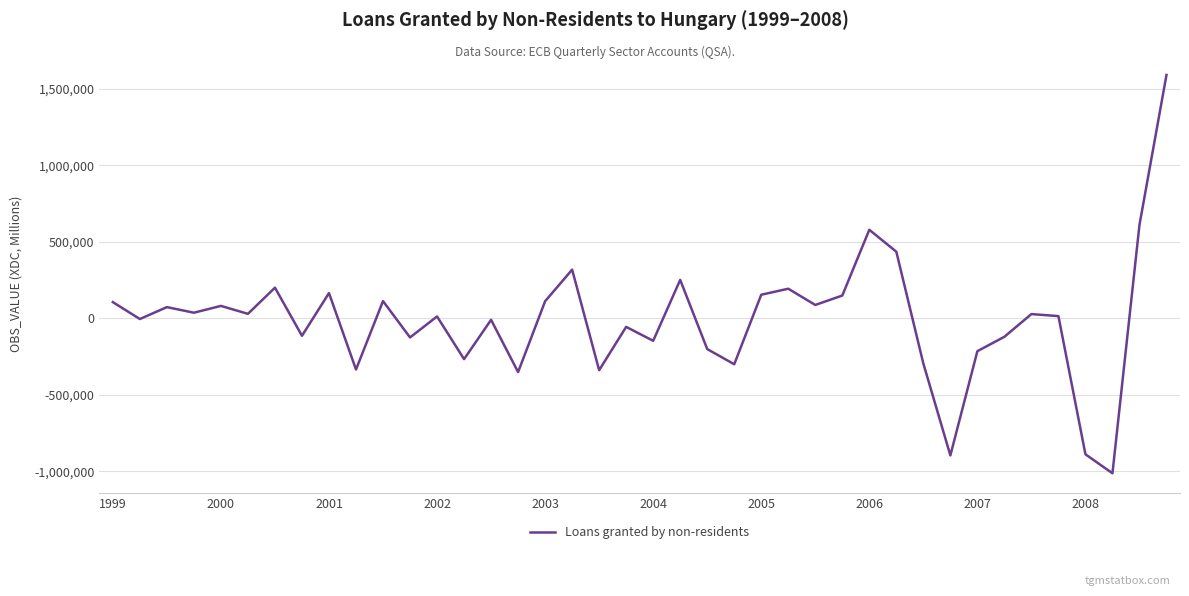

What is the greatest value displayed?

1589928